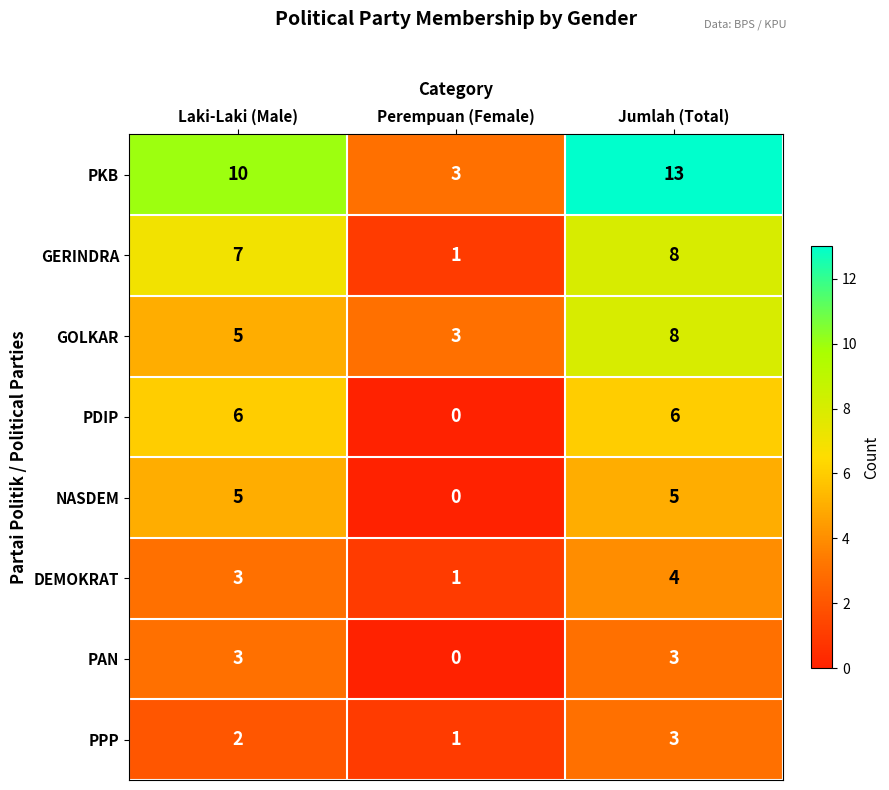

What is the difference between the highest and lowest values at Jumlah (Total)?

10